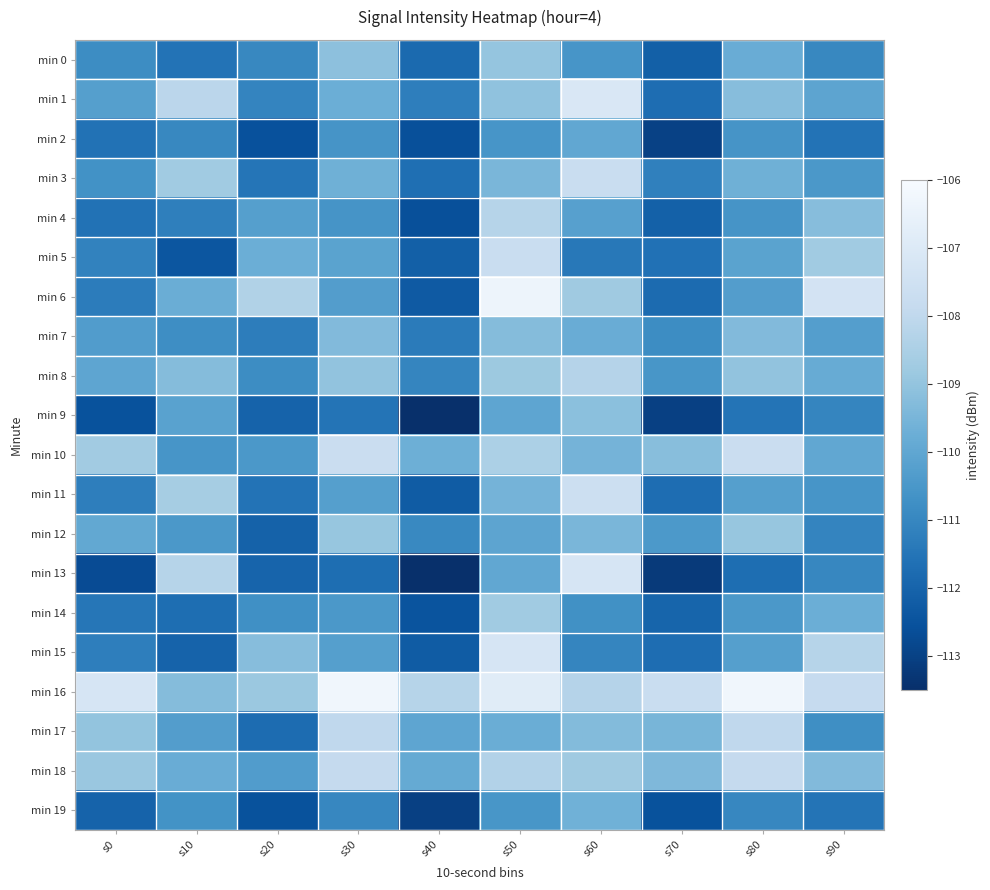

At which category is the sum across all series the highest?

s50